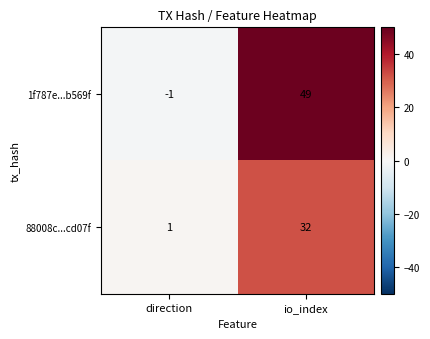

Which series has the largest total across all categories?

1f787e...b569f